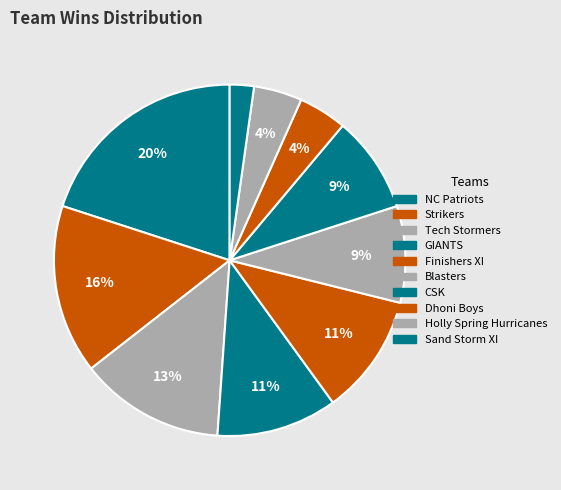

Count the number of slices in the pie.

10